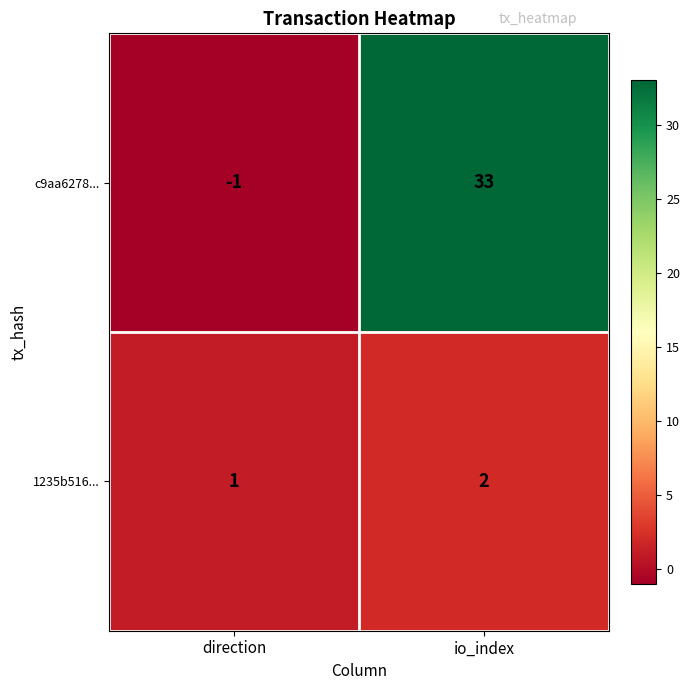

Which series has the widest spread of values?

c9aa6278...